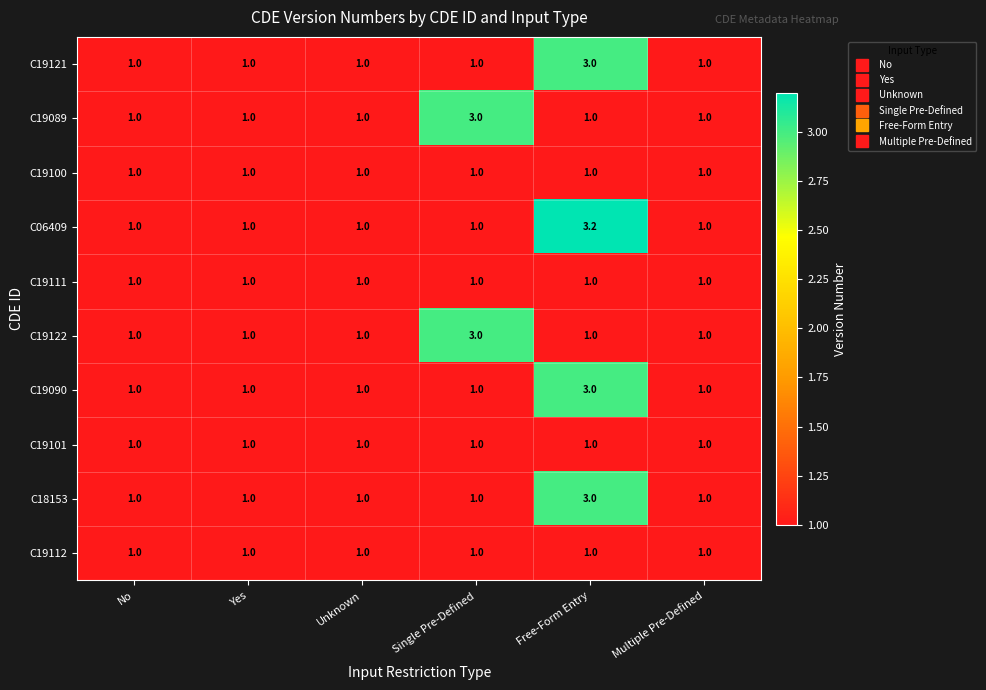

What is the difference between the highest and lowest values at Single Pre-Defined?

2.0